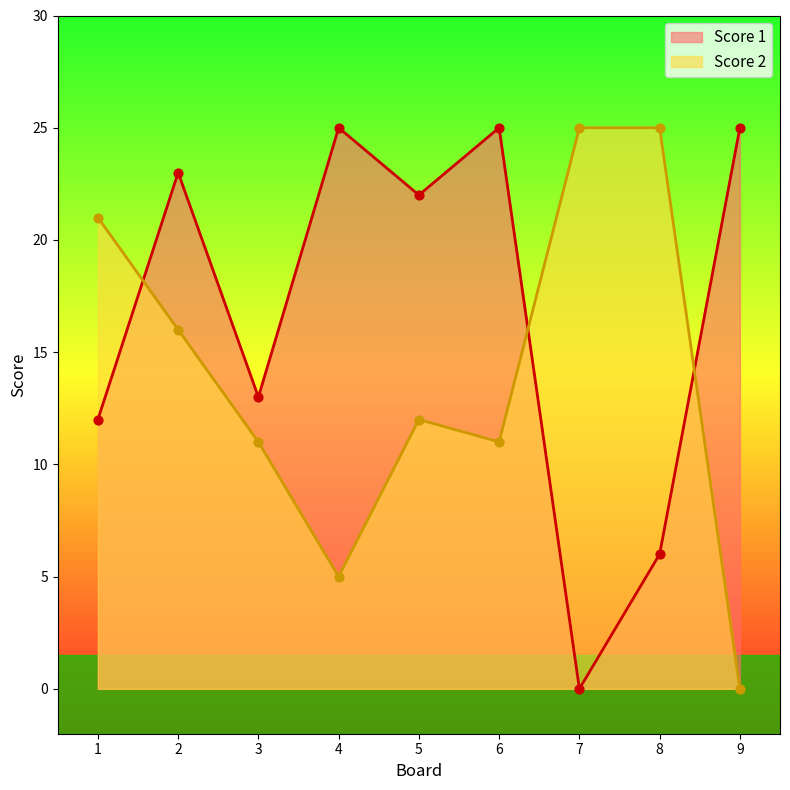

What are all the series names shown in the legend?

Score 1, Score 2